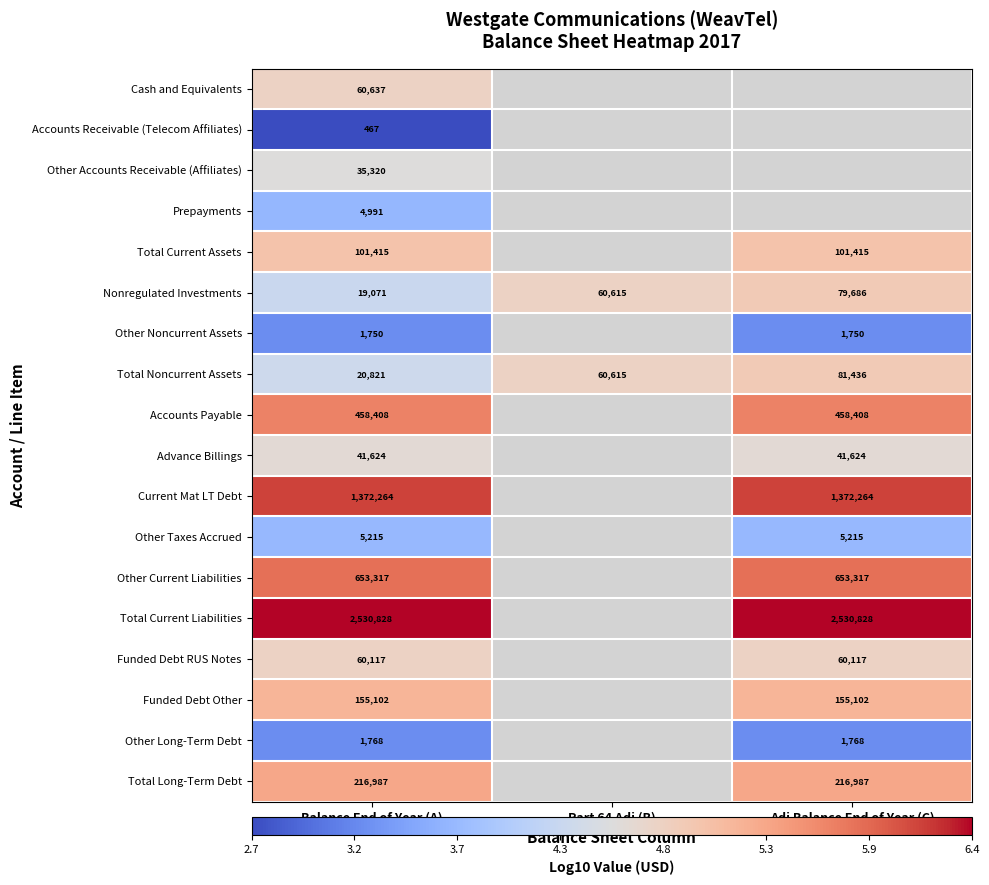

At Balance End of Year (A), list the series in order from smallest to largest.

Accounts Receivable (Telecom Affiliates), Other Noncurrent Assets, Other Long-Term Debt, Prepayments, Other Taxes Accrued, Nonregulated Investments, Total Noncurrent Assets, Other Accounts Receivable (Affiliates), Advance Billings, Funded Debt RUS Notes, Cash and Equivalents, Total Current Assets, Funded Debt Other, Total Long-Term Debt, Accounts Payable, Other Current Liabilities, Current Mat LT Debt, Total Current Liabilities